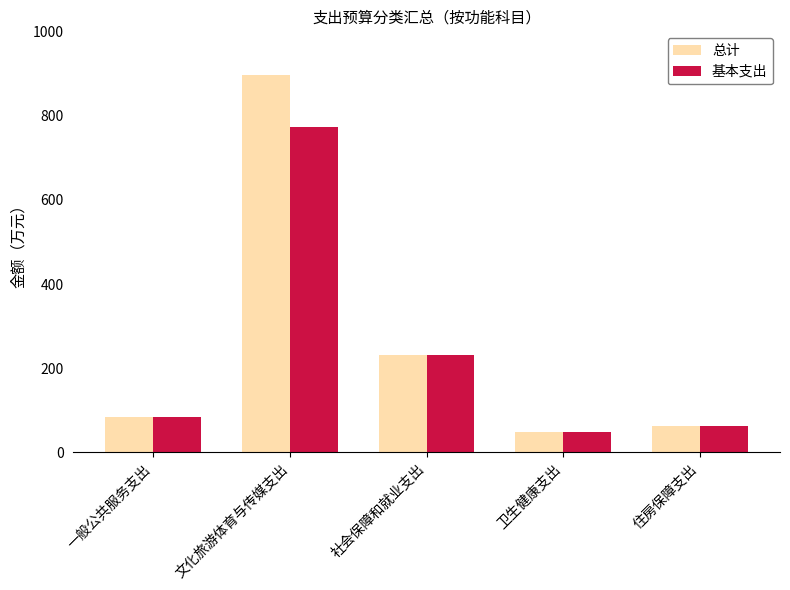

Reading left to right, what are all the values shown in this chart?

总计: 84.8	896.2	232.1	48.2	63.7
基本支出: 84.8	773.1	232.1	48.2	63.7